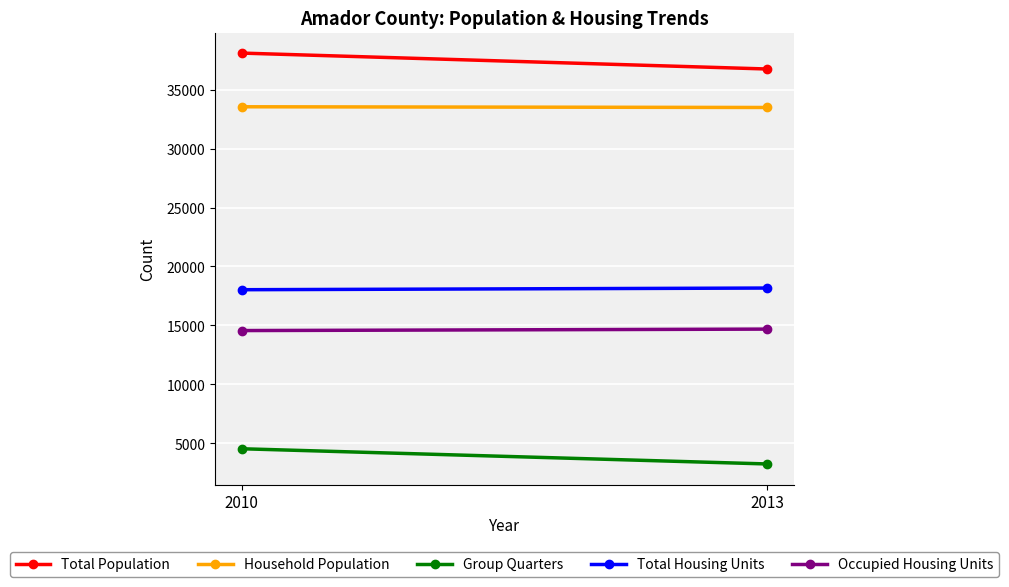

What value does the Total Population series have at 2010, to the nearest 100?

38100